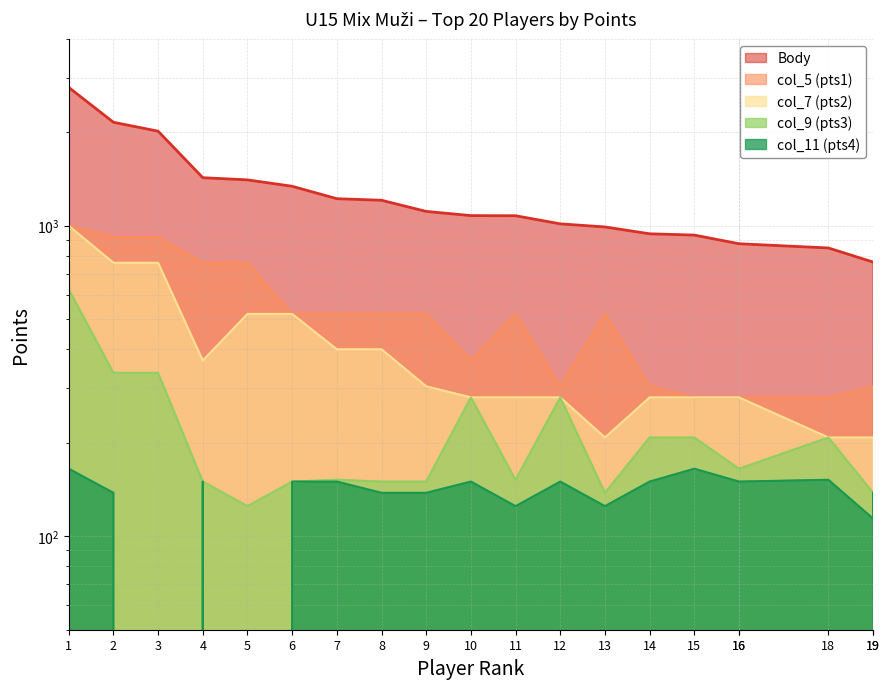

What is the sum of all col_9 (pts3) values?

4253